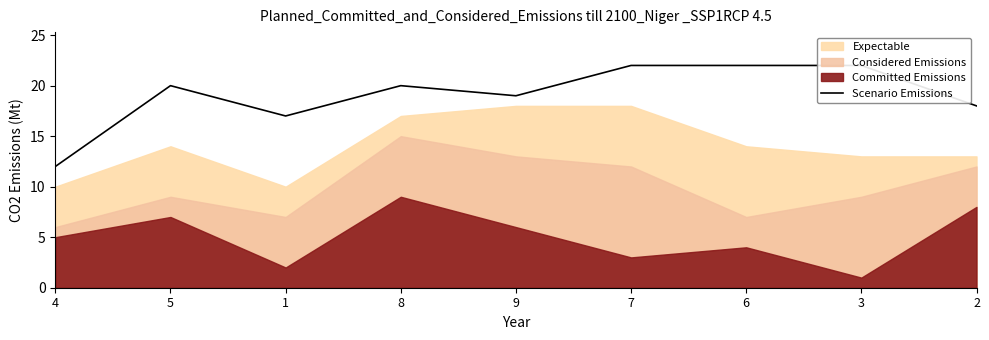

What is the maximum value shown in the chart?

22